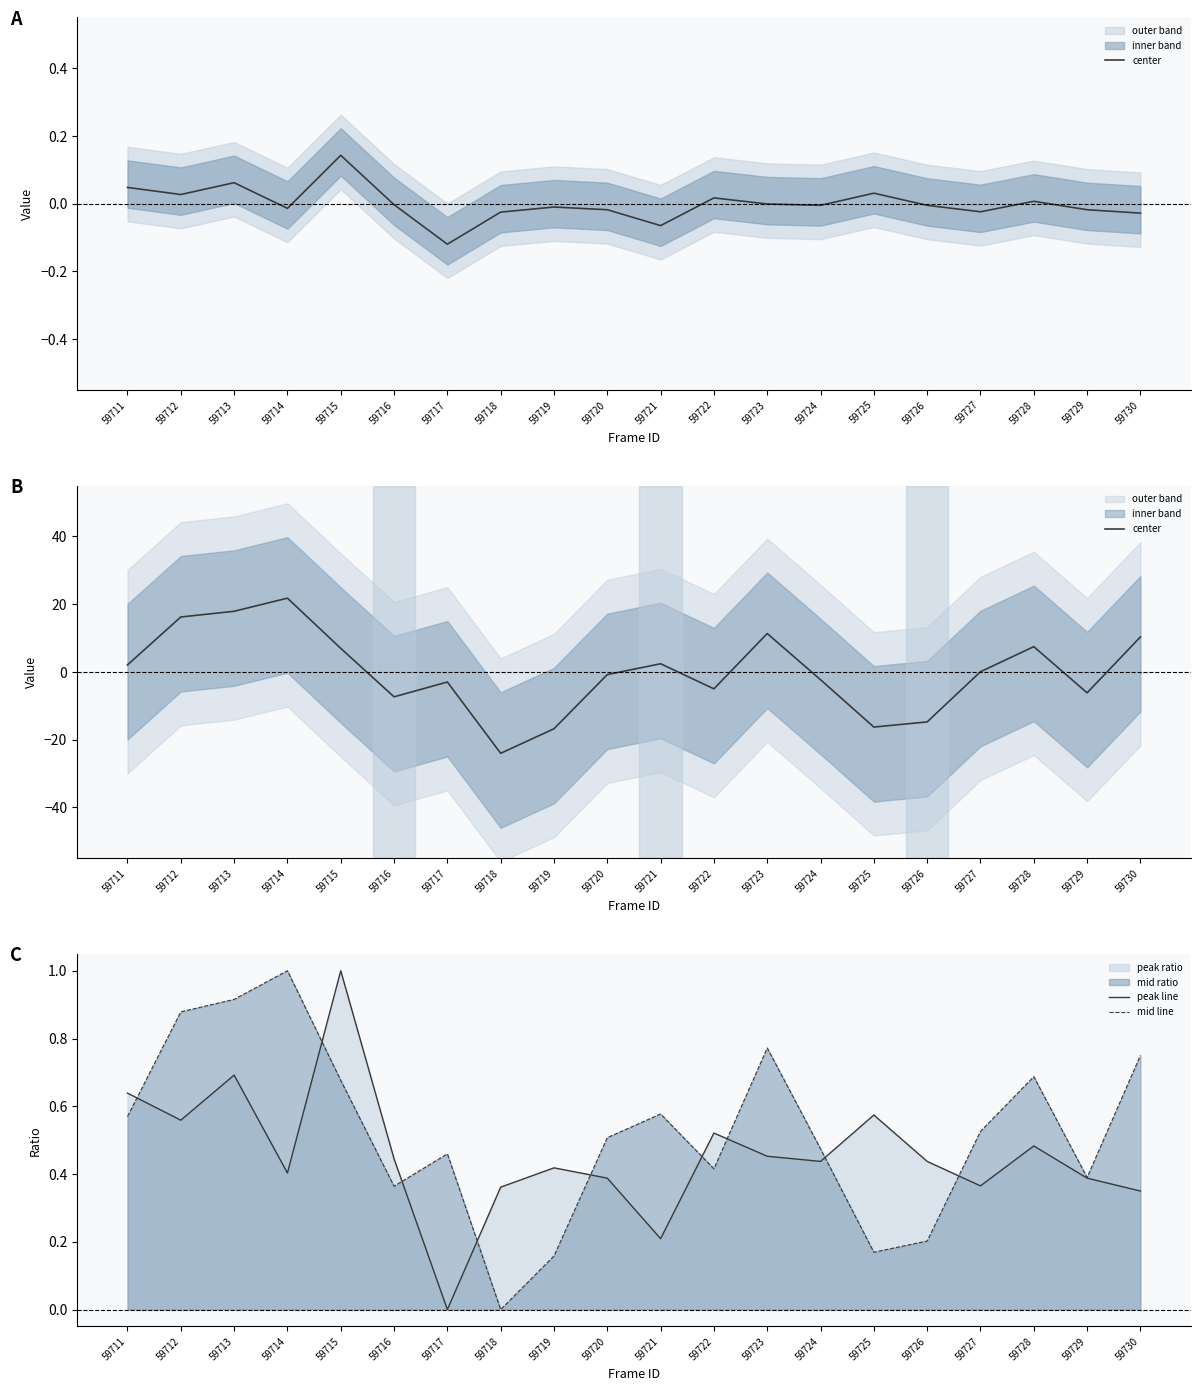

What is the difference between the maximum and minimum values in the peak line series?

1.0